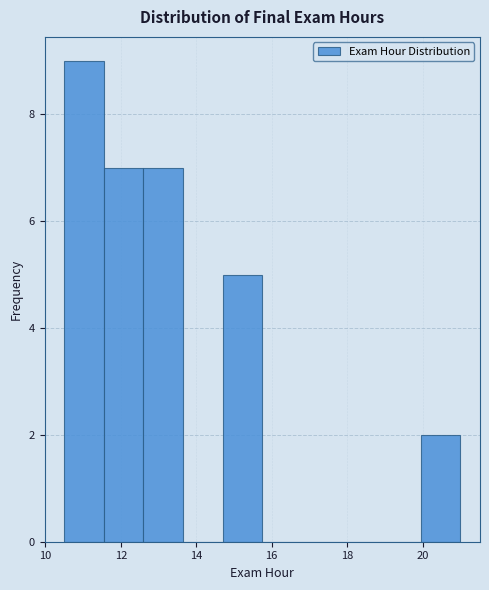

Reading left to right, list every bar in this chart as the range it spans on the x-axis followed by its height. Neither the bar edges nor the heights are printed on the chart, so give them approximately, as read against the axes.

10.50 to 11.55: 9
11.55 to 12.60: 7
12.60 to 13.65: 7
13.65 to 14.70: 0
14.70 to 15.75: 5
15.75 to 16.80: 0
16.80 to 17.85: 0
17.85 to 18.90: 0
18.90 to 19.95: 0
19.95 to 21.00: 2